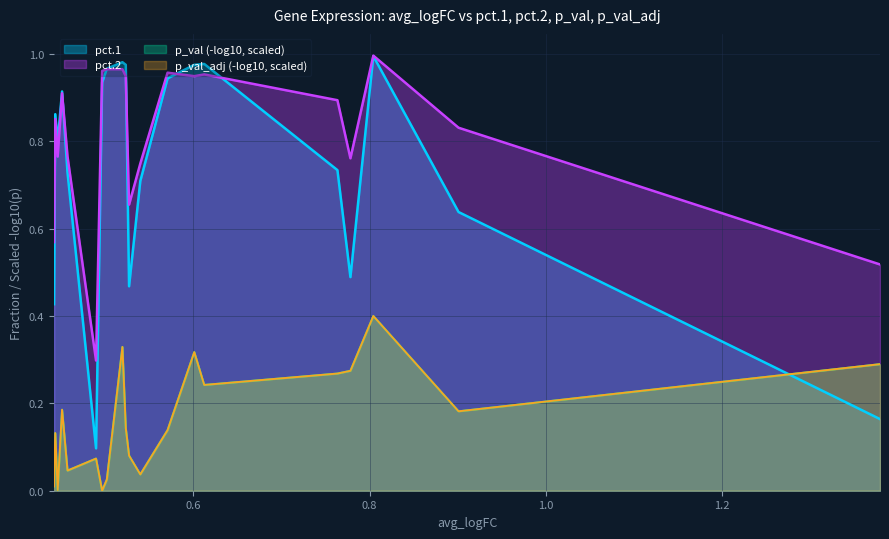

In pct.2, how many points are lower than both neighbors (excluding endpoints)?

5